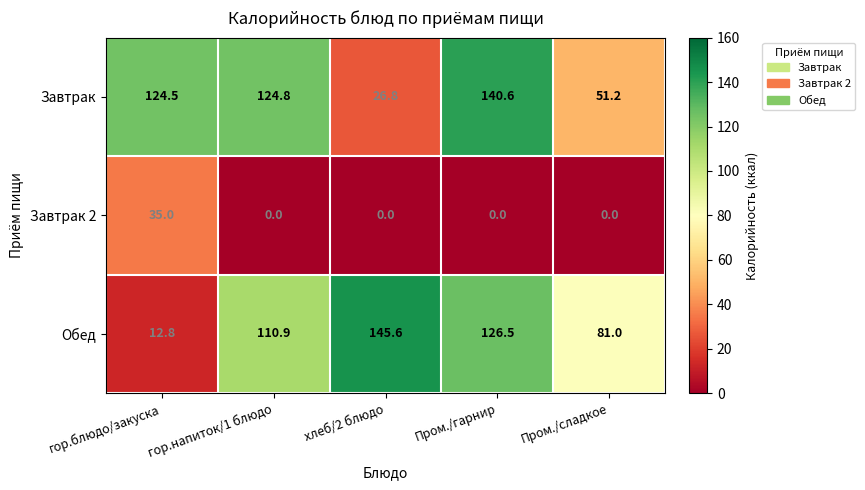

What is the spread (max minus min) of values at Пром./гарнир?

140.6